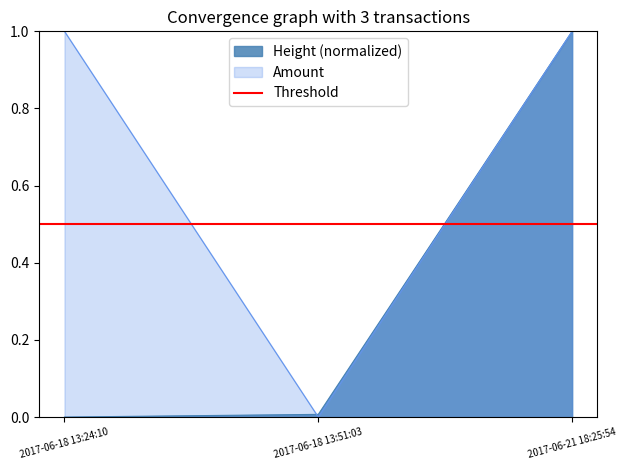

At which category does the chart reach its peak across all series?

2017-06-18 13:24:10